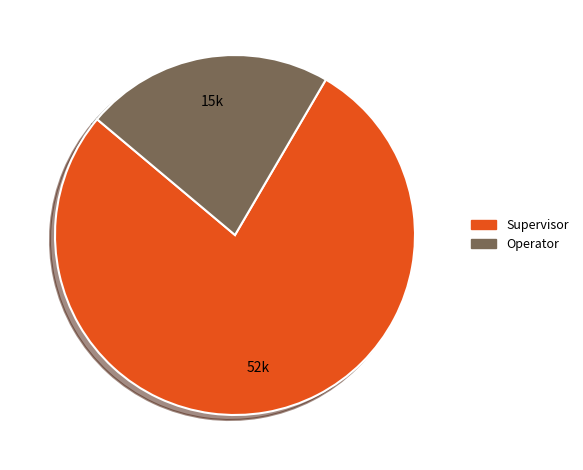

What is the smallest slice in the pie chart?

Operator